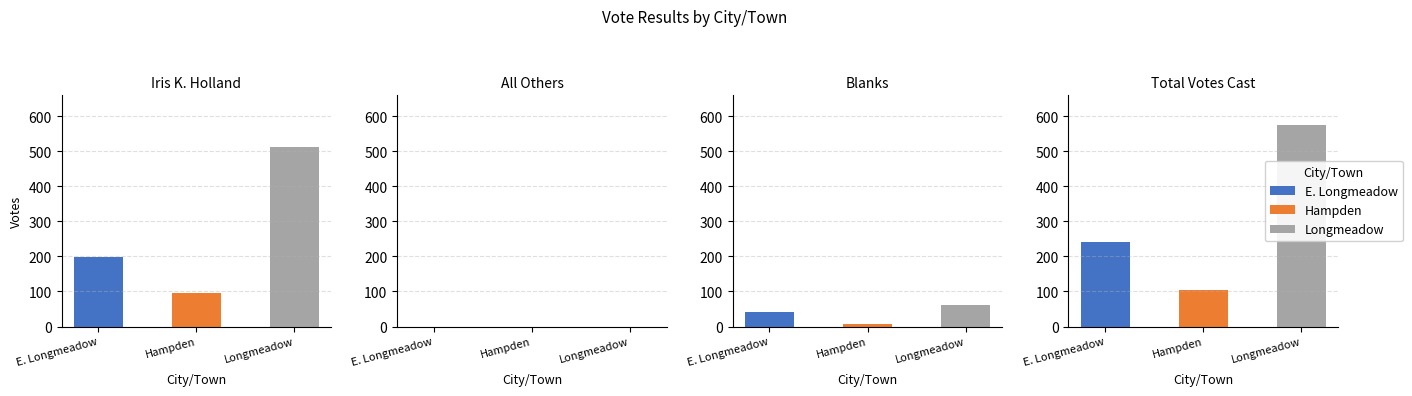

Which series has the largest total across all categories?

Total Votes Cast